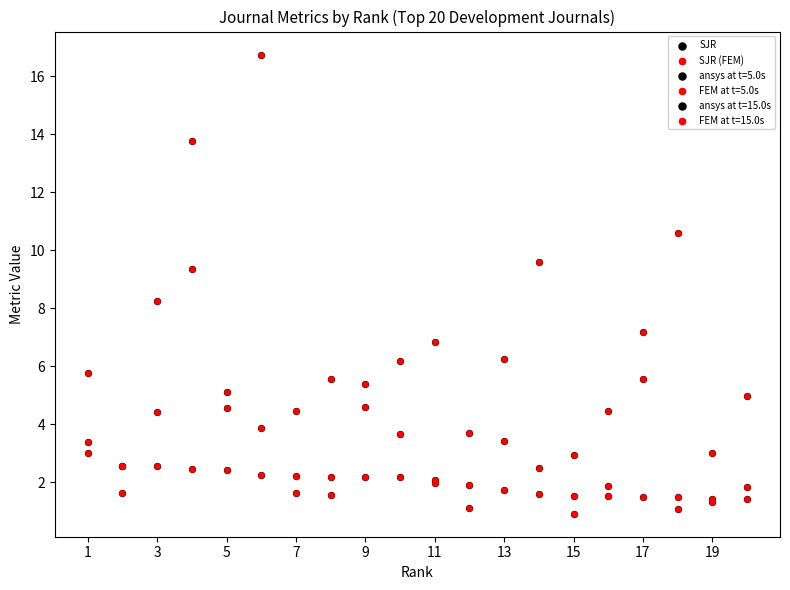

Which series reaches the minimum Y coordinate?

SJR